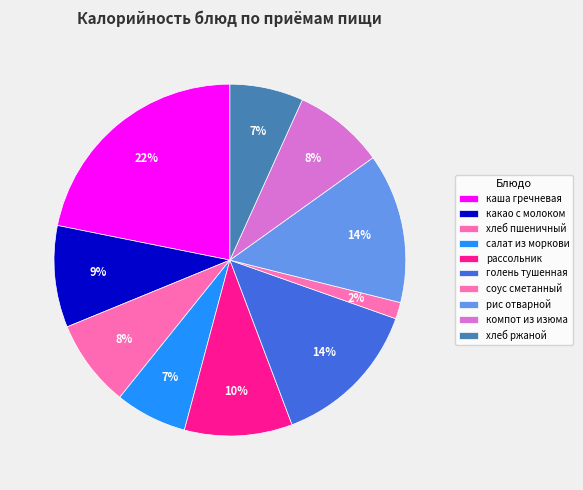

To the nearest percent, what is the combined percentage of компот из изюма and каша гречневая?

30%